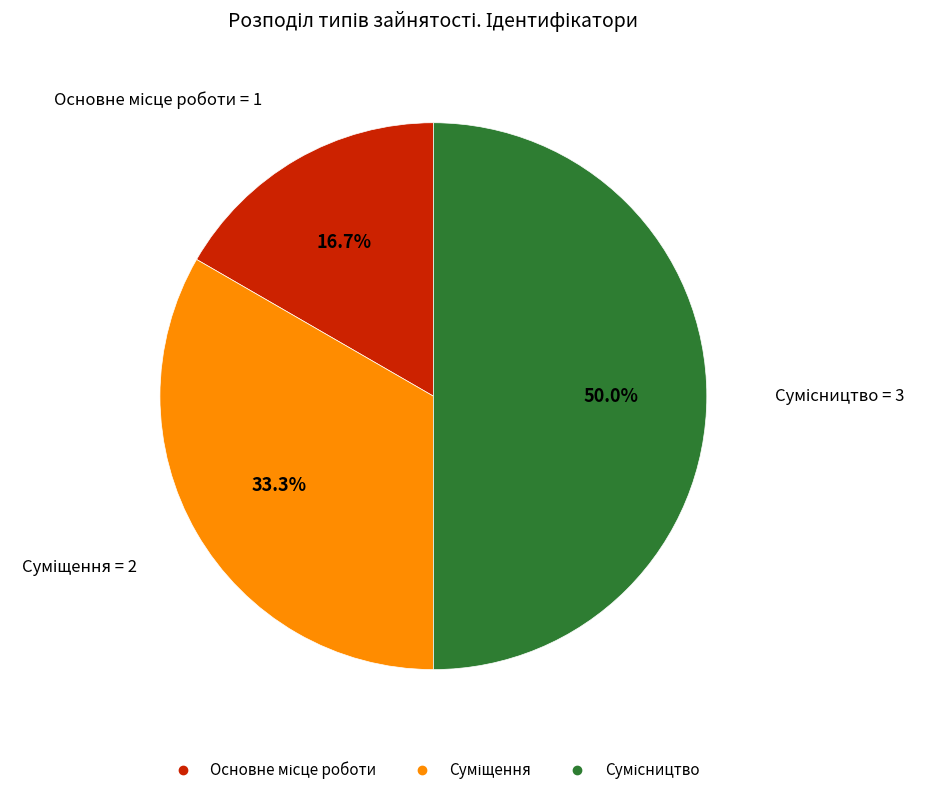

How many segments does this pie chart have?

3